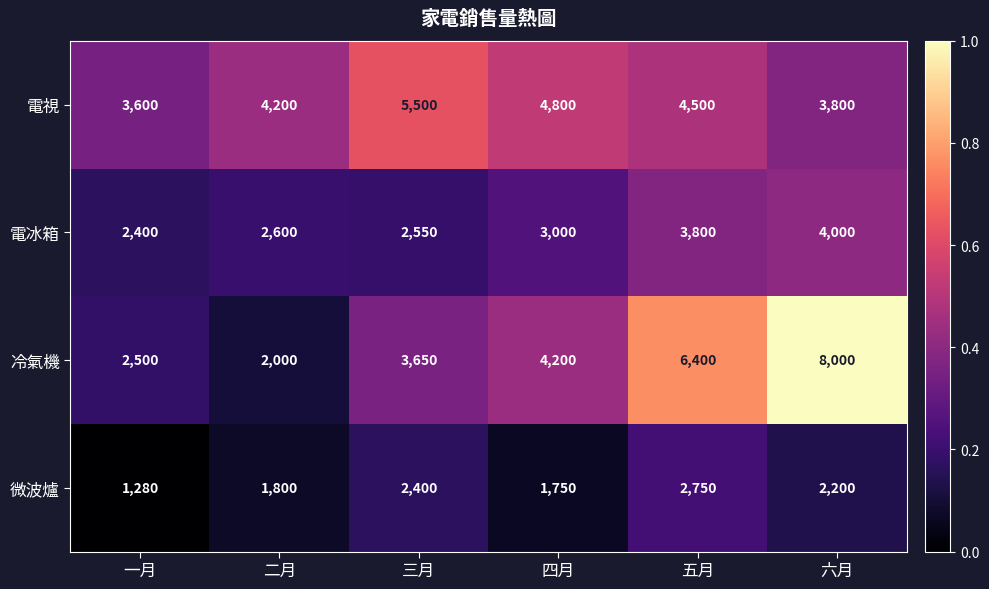

What is the approximate value of 電冰箱 at 一月, to the nearest 50?

2400